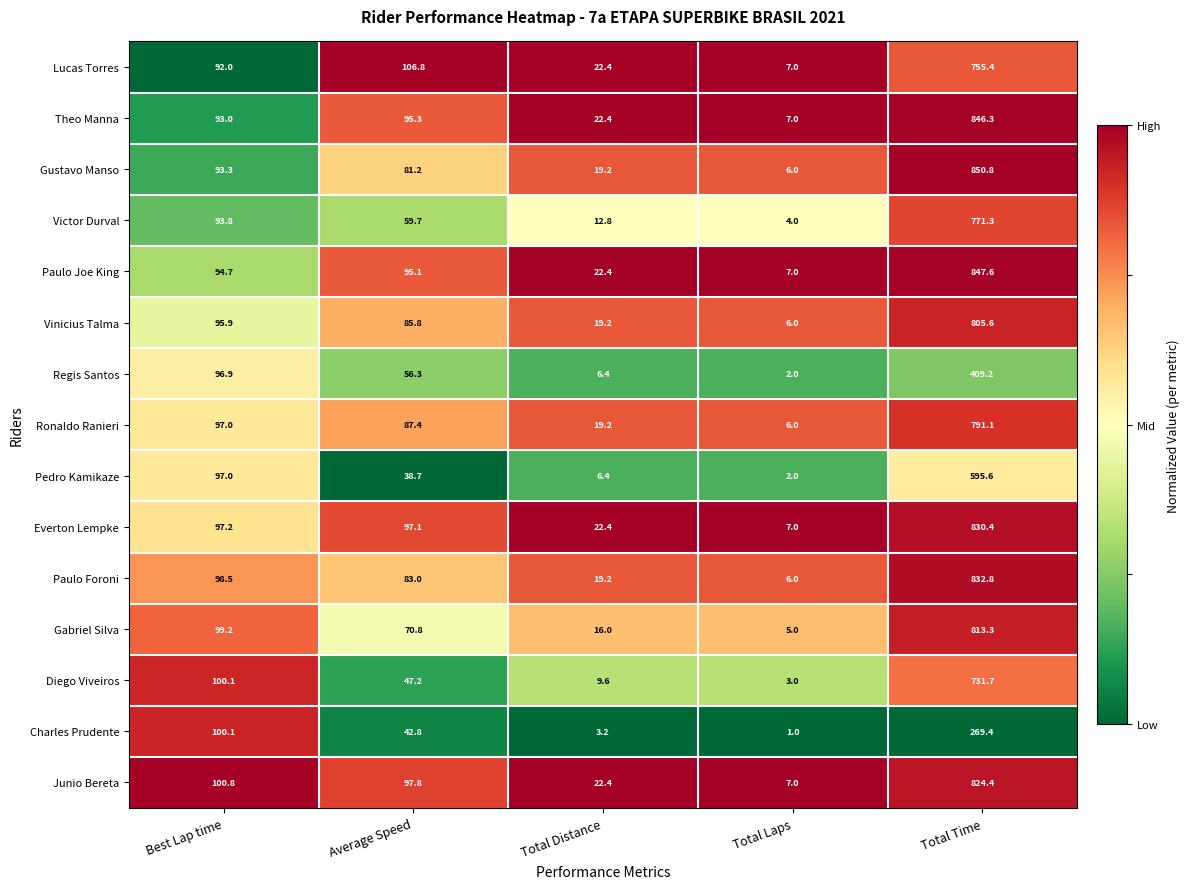

Count the number of data series in this chart.

15